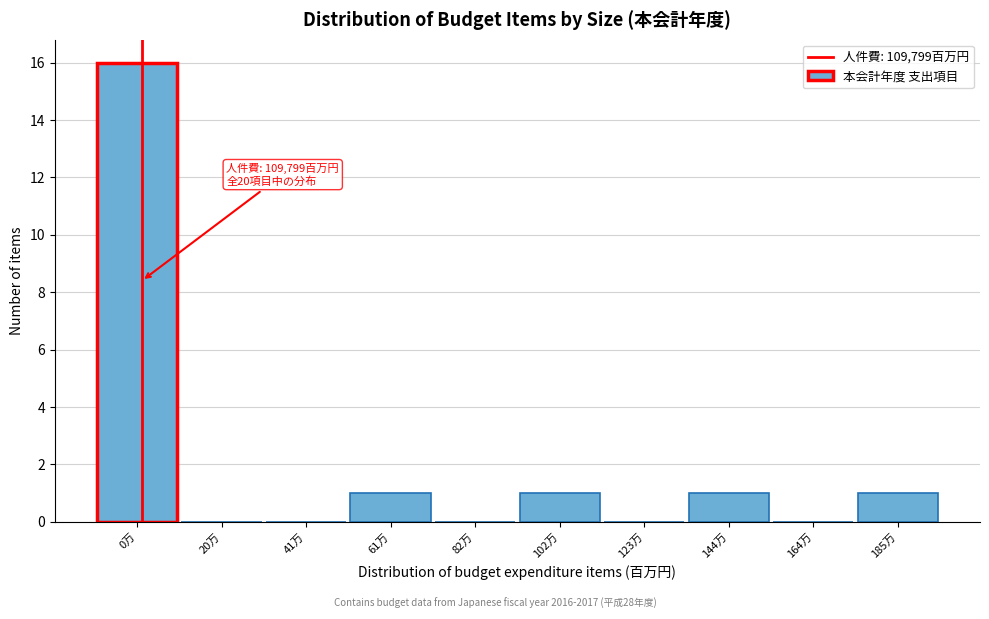

Reading right to left, extract all data points from this chart.

185万=1	164万=0	144万=1	123万=0	102万=1	82万=0	61万=1	41万=0	20万=0	0万=16